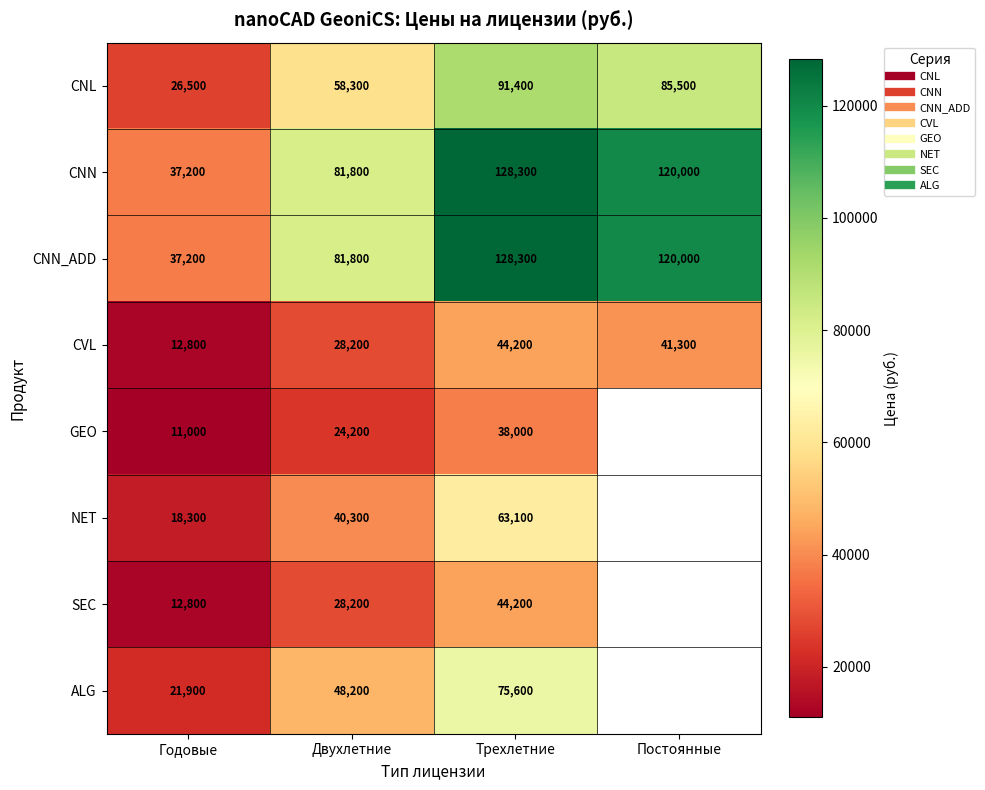

At which label is CVL closest to 28500?

Двухлетние